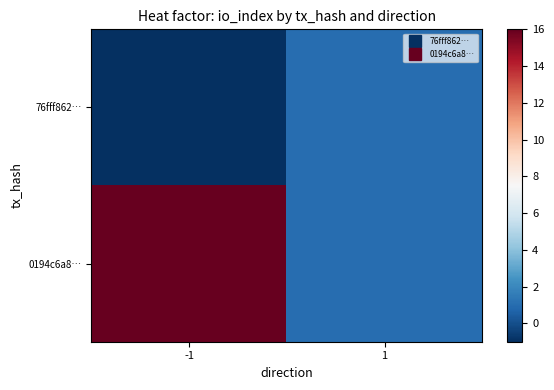

Between -1 and 1, which series saw the biggest shift?

0194c6a8…